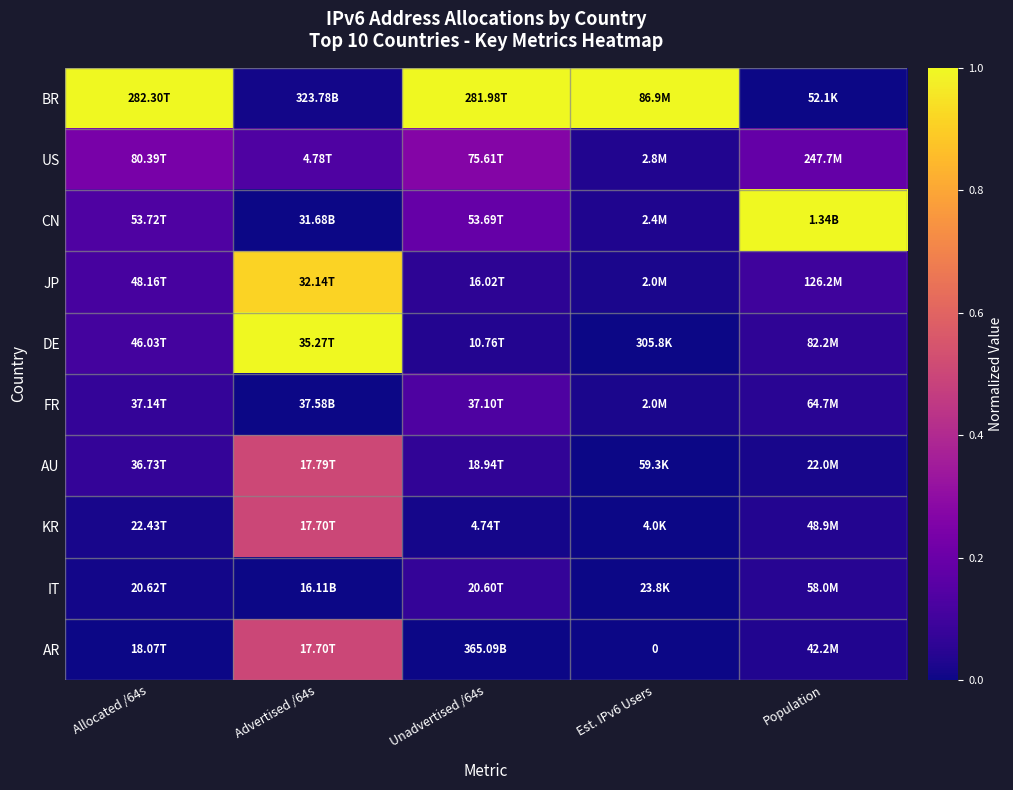

Which category has the highest value across all series?

Allocated /64s